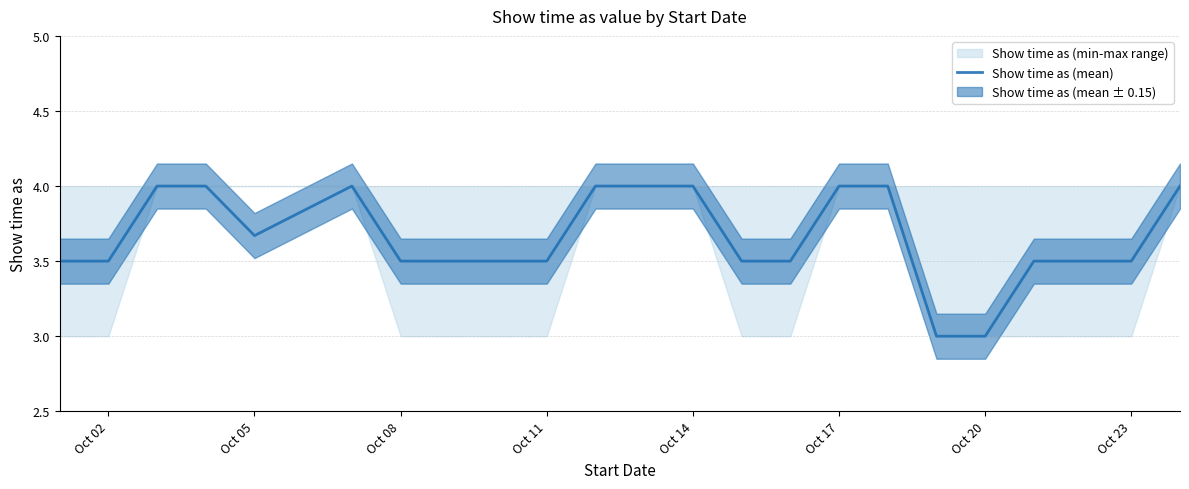

How many points are lower than both their immediate neighbors (excluding endpoints)?

1